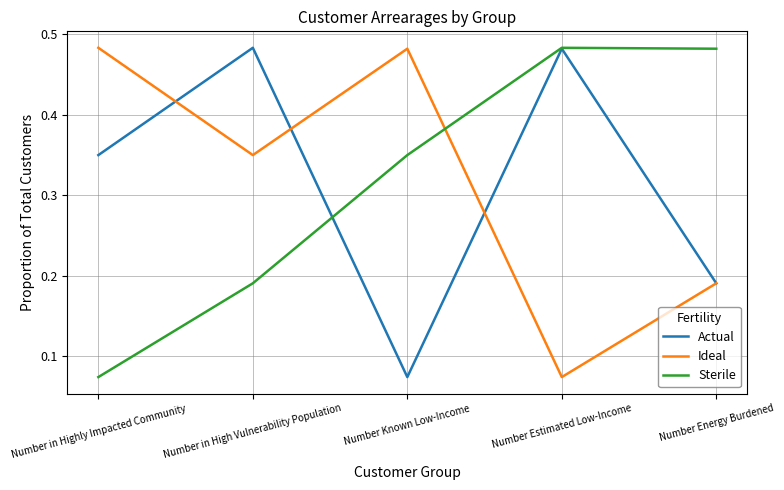

What are all the series names shown in the legend?

Actual, Ideal, Sterile